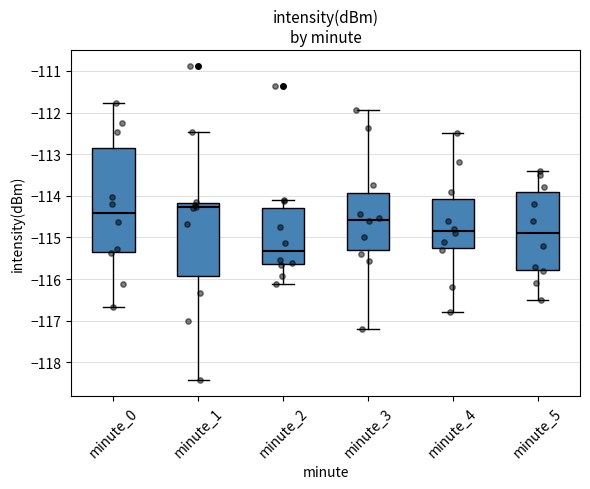

Reading left to right, transcribe this box plot: for each box, give where its median line is, the range the box spans, and where its two whiskers end, as read against the y-axis. The values are not printed on the chart, so give them approximately, as read against the axis.

minute_0: median -114.4, box -115.3 to -112.9, whiskers -116.7 to -111.8
minute_1: median -114.3, box -115.9 to -114.2, whiskers -118.4 to -112.5
minute_2: median -115.3, box -115.6 to -114.3, whiskers -116.1 to -114.1
minute_3: median -114.6, box -115.3 to -113.9, whiskers -117.2 to -111.9
minute_4: median -114.8, box -115.2 to -114.1, whiskers -116.8 to -112.5
minute_5: median -114.9, box -115.8 to -113.9, whiskers -116.5 to -113.4